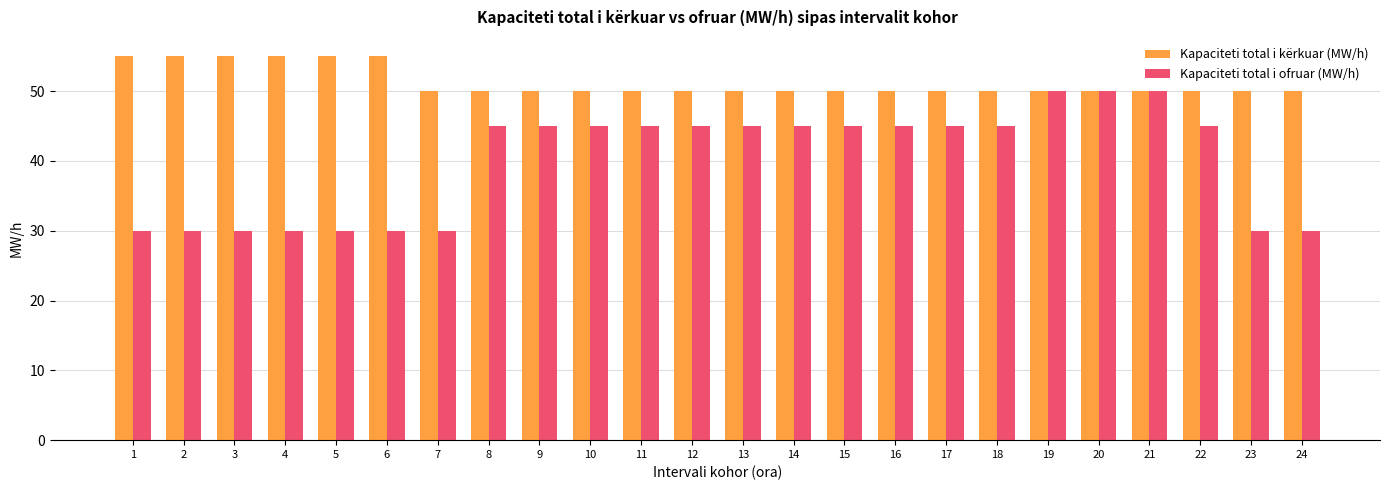

What is the difference between the highest and lowest values at 7?

20